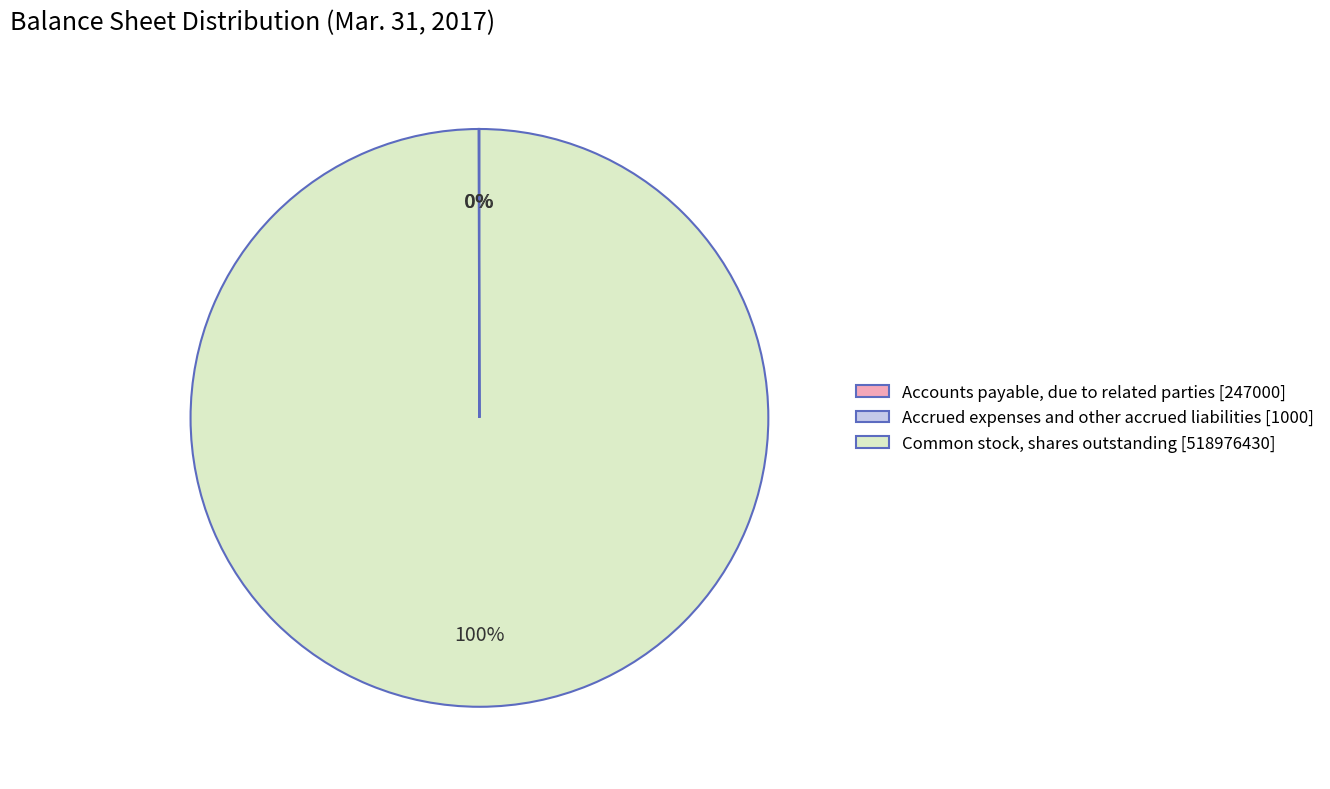

Is there a majority slice in this chart?

Yes